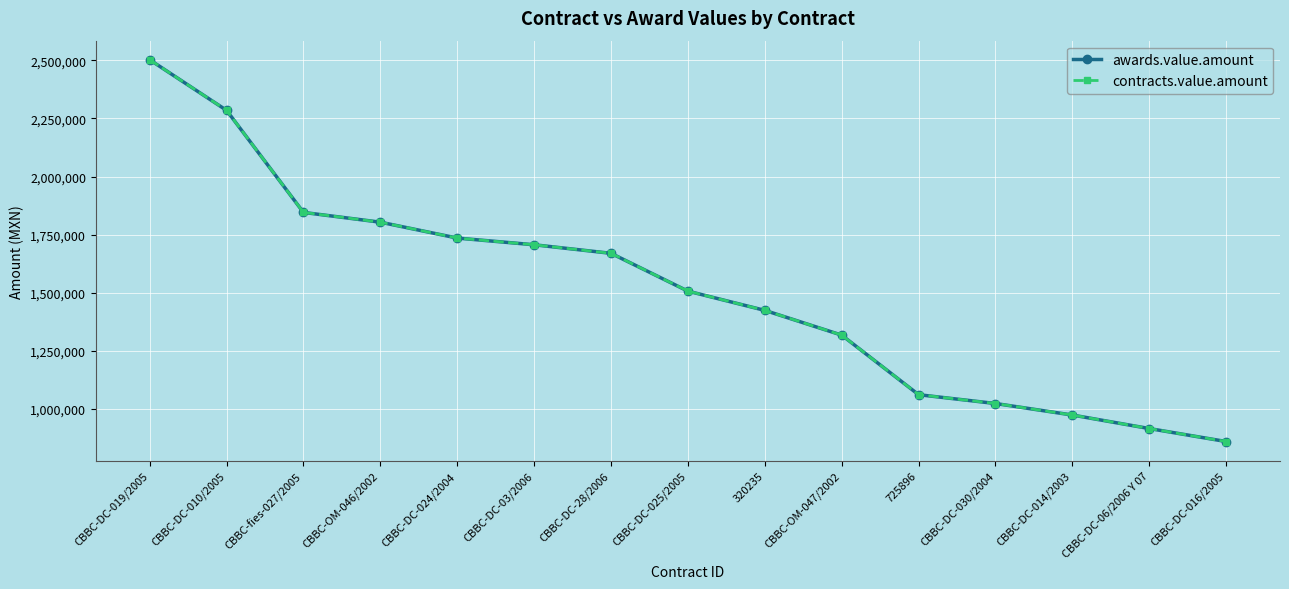

Reading left to right, what are all the values shown in this chart?

awards.value.amount: CBBC-DC-019/2005=2502049.0	CBBC-DC-010/2005=2284500.0	CBBC-fies-027/2005=1845594.1	CBBC-OM-046/2002=1803564.0	CBBC-DC-024/2004=1735270.0	CBBC-DC-03/2006=1706466.0	CBBC-DC-28/2006=1669689.0	CBBC-DC-025/2005=1507055.0	320235=1424349.1	CBBC-OM-047/2002=1317859.0	725896=1061760.0	CBBC-DC-030/2004=1023806.0	CBBC-DC-014/2003=974254.0	CBBC-DC-06/2006 Y 07=916184.0	CBBC-DC-016/2005=860320.0
contracts.value.amount: CBBC-DC-019/2005=2502049.0	CBBC-DC-010/2005=2284500.0	CBBC-fies-027/2005=1845594.1	CBBC-OM-046/2002=1803564.0	CBBC-DC-024/2004=1735270.0	CBBC-DC-03/2006=1706466.0	CBBC-DC-28/2006=1669689.0	CBBC-DC-025/2005=1507055.0	320235=1424349.1	CBBC-OM-047/2002=1317859.0	725896=1061760.0	CBBC-DC-030/2004=1023806.0	CBBC-DC-014/2003=974254.0	CBBC-DC-06/2006 Y 07=916184.0	CBBC-DC-016/2005=860320.0